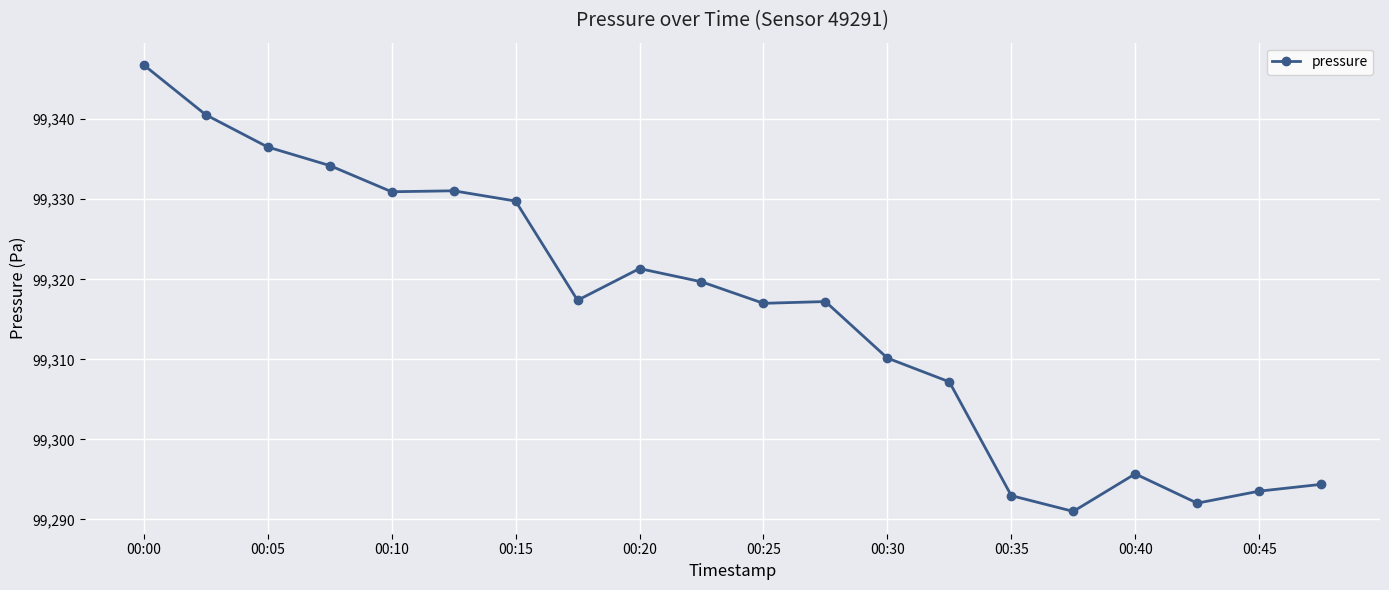

What is the difference between the maximum and minimum values?

55.8